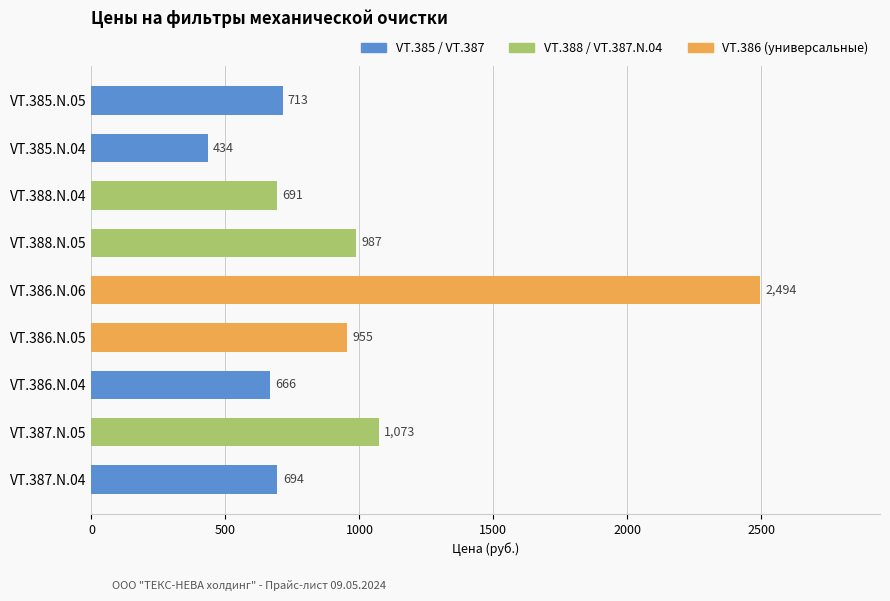

What is the ratio of the value at VT.386.N.05 to the value at VT.386.N.06?

0.4